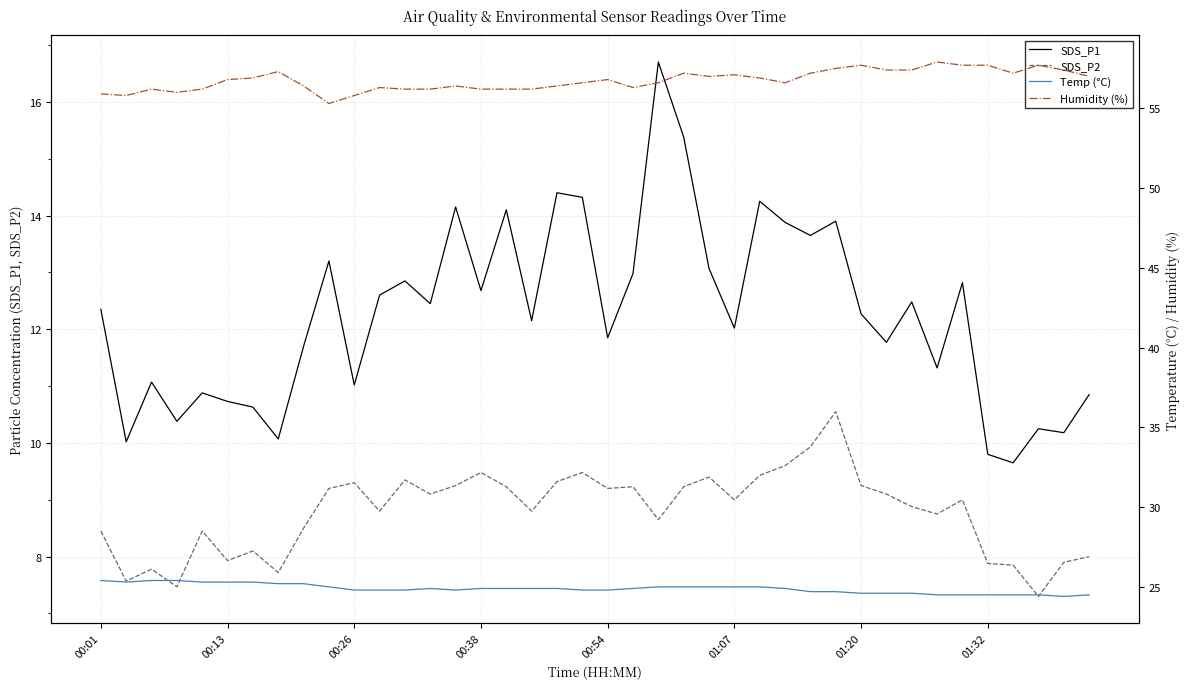

True or false: Temp (°C) and SDS_P2 cross at least once.

False